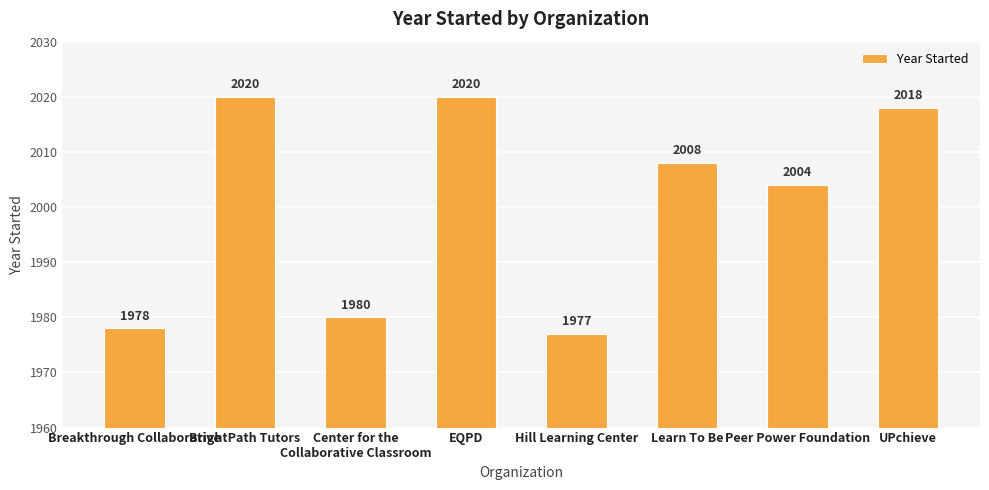

How many data points does each series have?

8